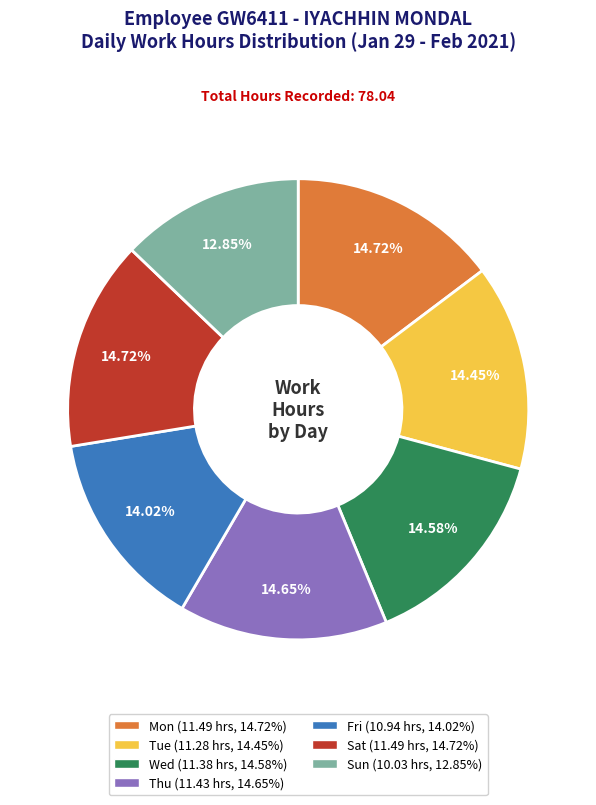

Is it true that Thu is 15% of the pie?

True